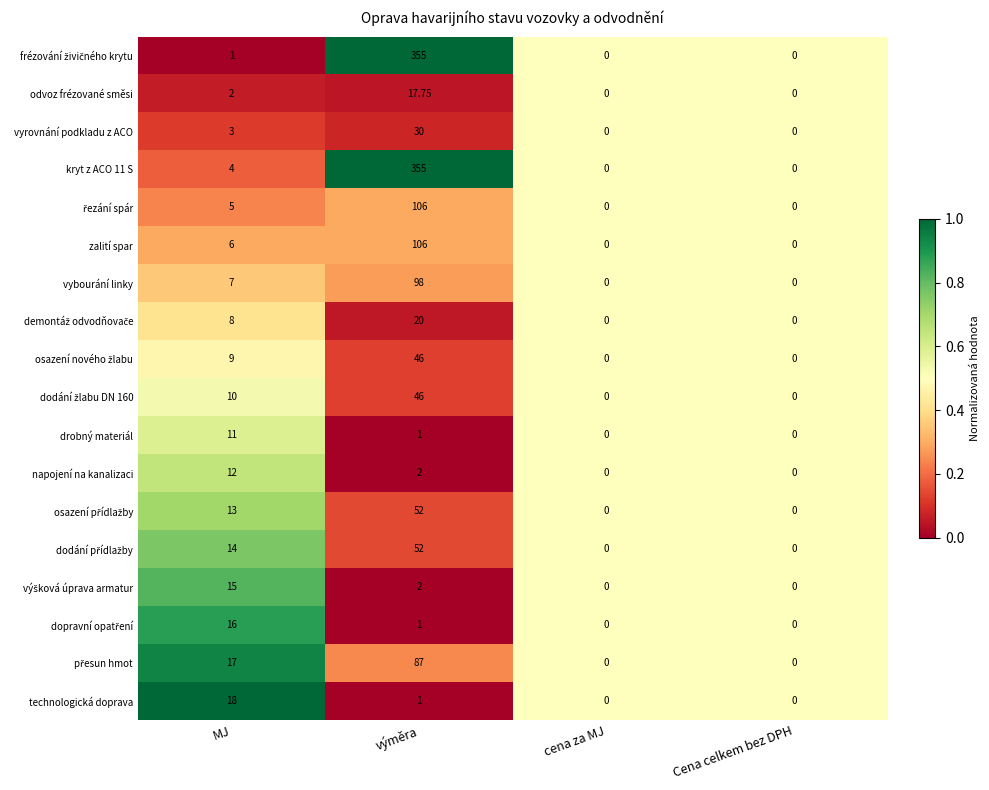

Where is odvoz frézované směsi nearest to the value 8?

MJ